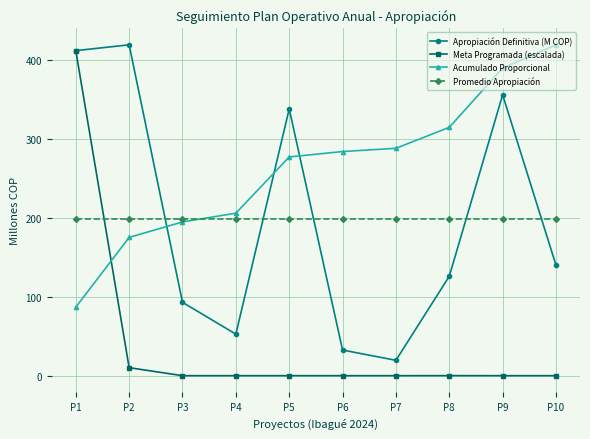

What is the sum of all Acumulado Proporcional values?

2636.3